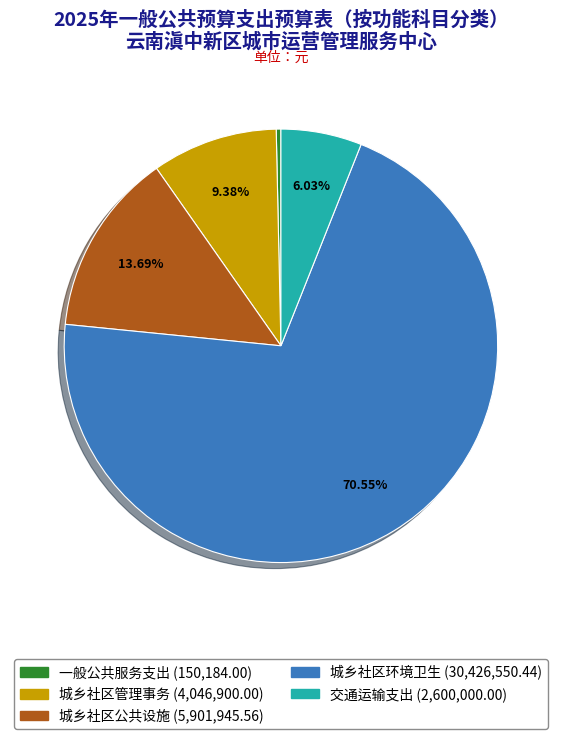

To the nearest percent, what percentage of the pie is 城乡社区公共设施?

14%